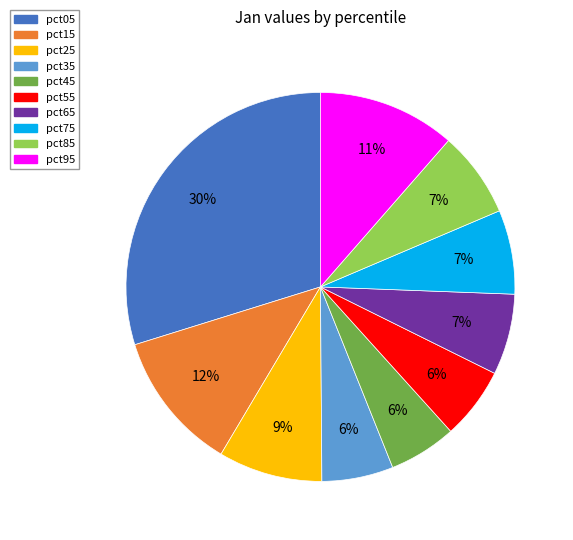

Combined, do pct45 and pct95 account for over 50%?

No